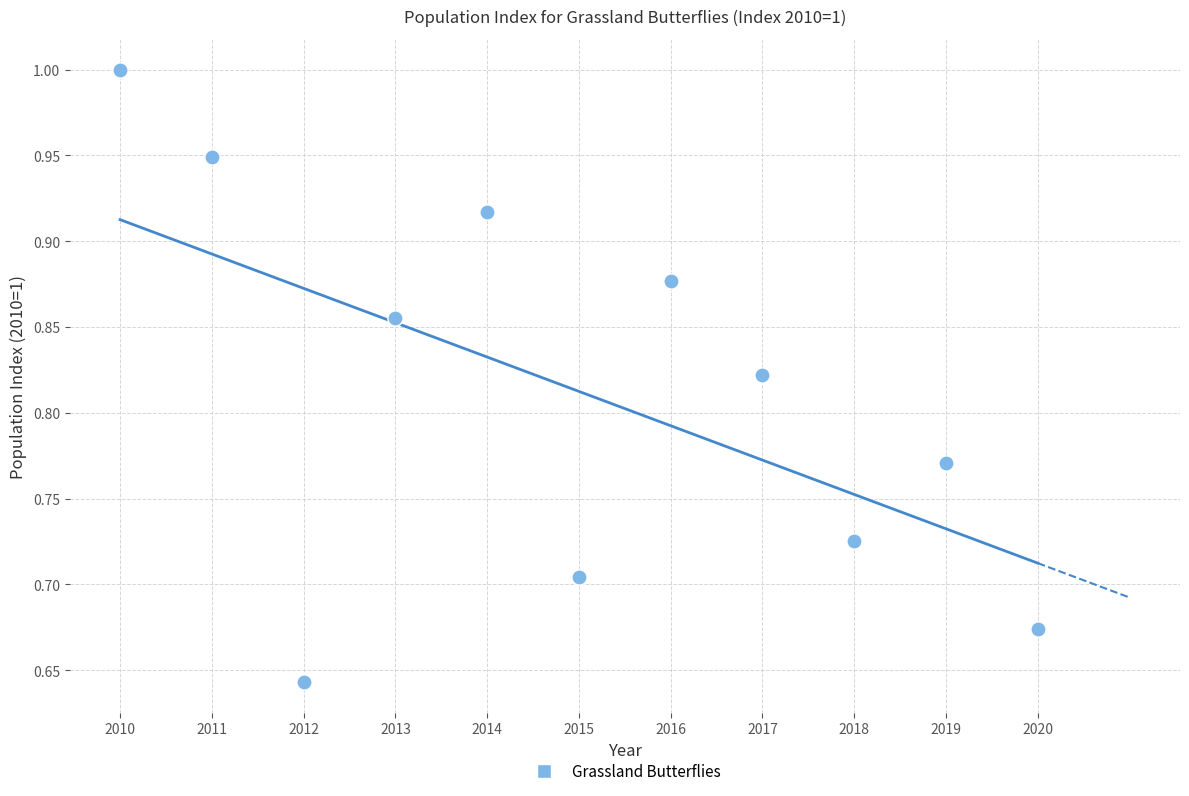

What is the range of Y values (max minus min)?

0.4